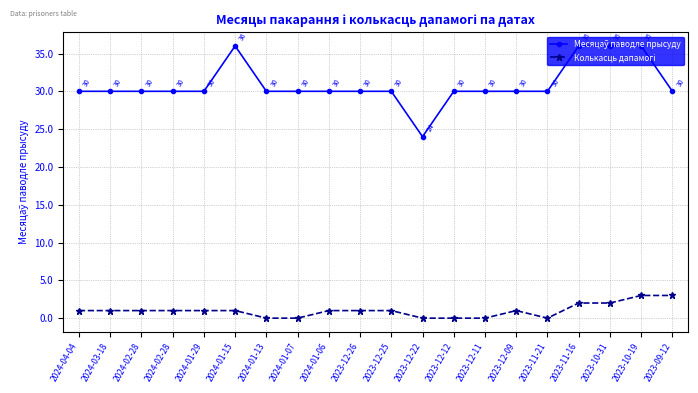

True or false: Колькасць дапамогі and Месяцаў паводле прысуду intersect in this chart.

False